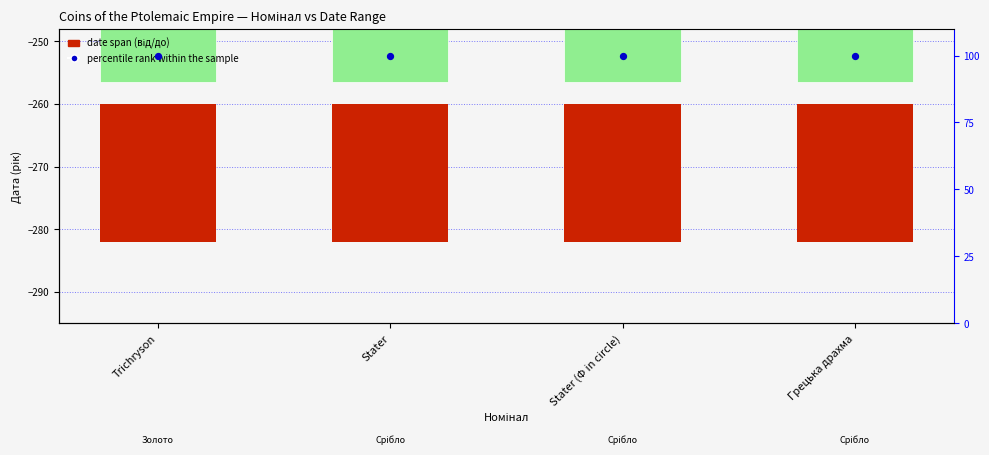

Is the value of date span (від/до) at Trichryson greater than the value of percentile rank within the sample at Trichryson?

No